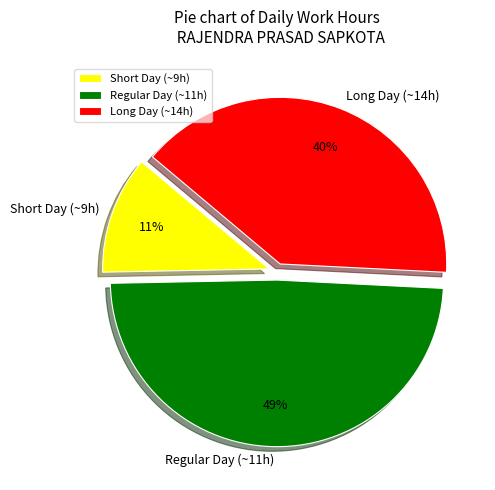

What is the smallest slice in the pie chart?

Short Day (~9h)